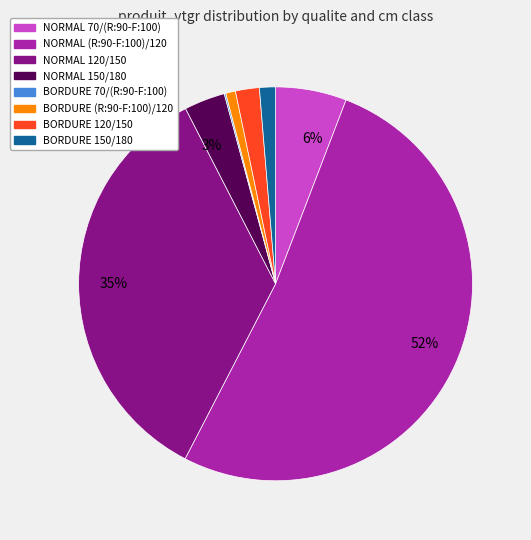

Is there a majority slice in this chart?

Yes